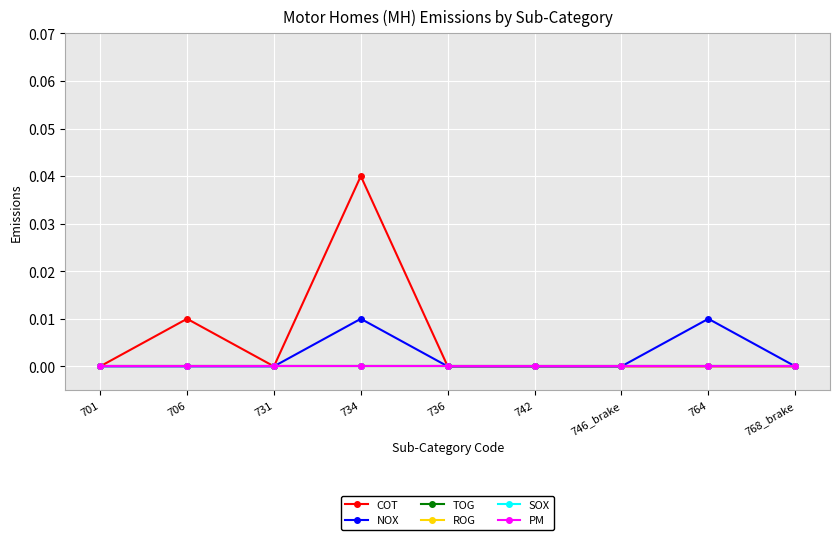

Is this an area chart (filled region under the line)?

No